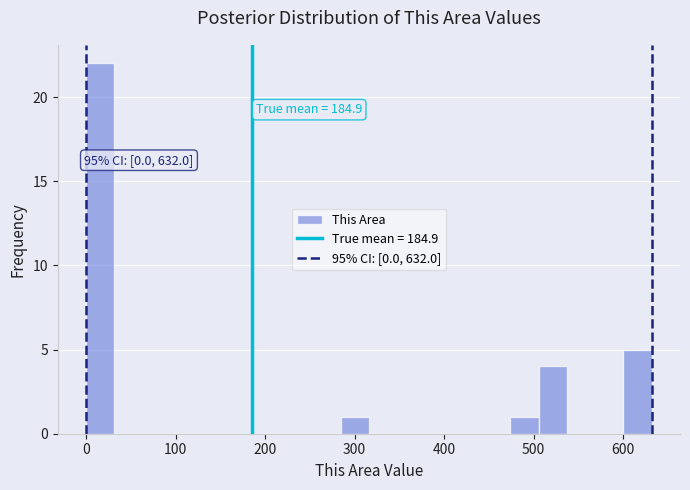

Read against the x-axis, roughly where is the centre of the tallest bar?

20